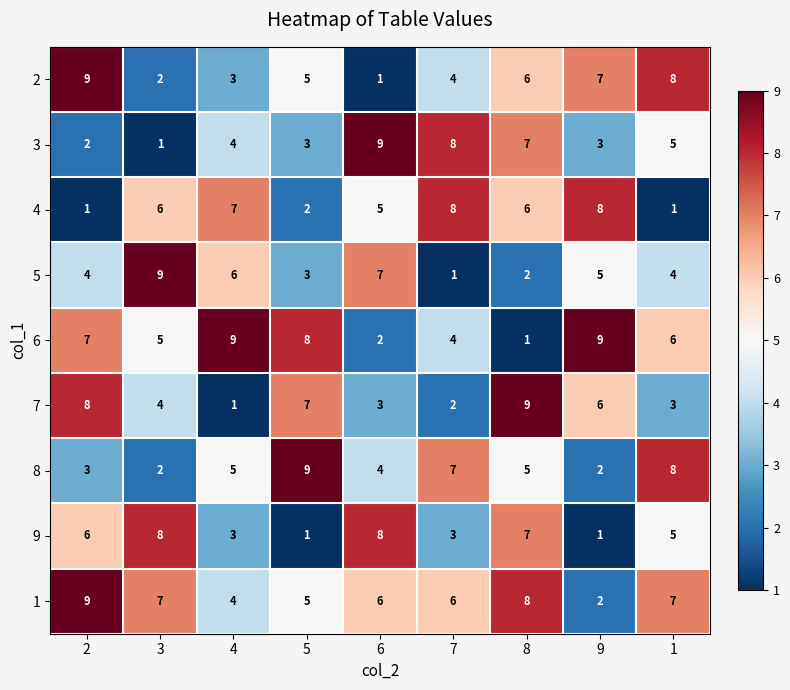

What is the maximum value for 5?

9